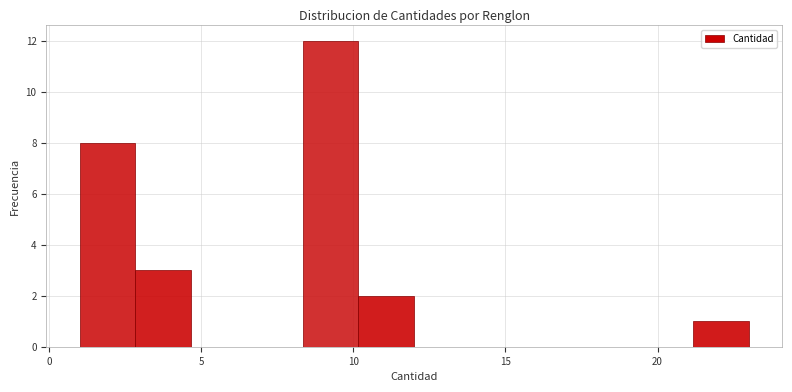

Around what value on the x-axis is the tallest bar? Give the approximate position of its centre, as read against the axis.

9.5